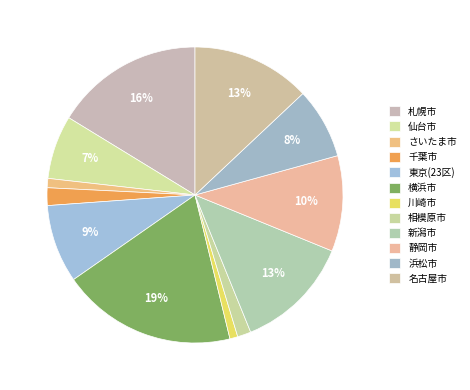

Which slice is the smallest?

川崎市